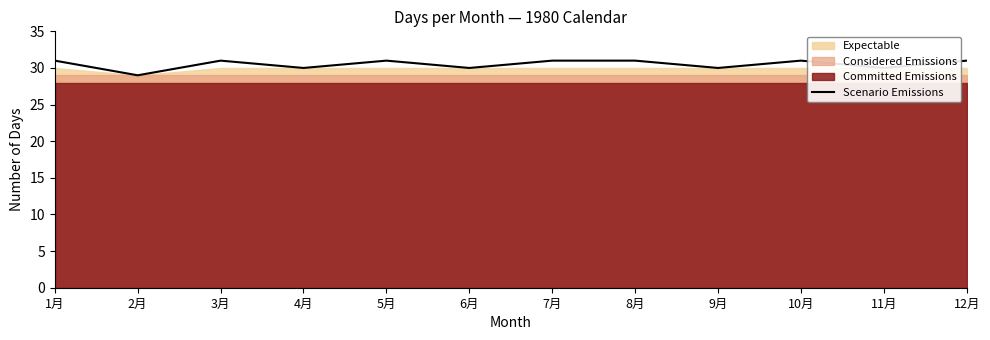

Reading left to right, what are all the values shown in this chart?

1月=31	2月=29	3月=31	4月=30	5月=31	6月=30	7月=31	8月=31	9月=30	10月=31	11月=30	12月=31